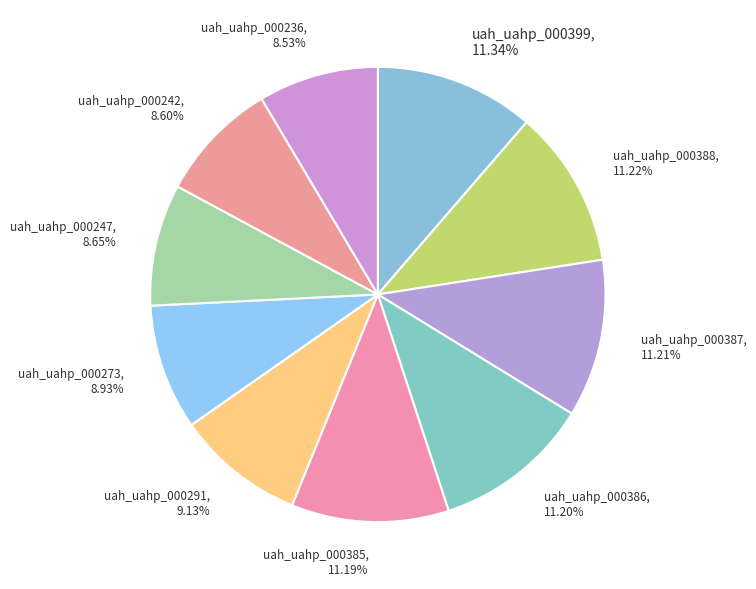

Count the number of slices in the pie.

10